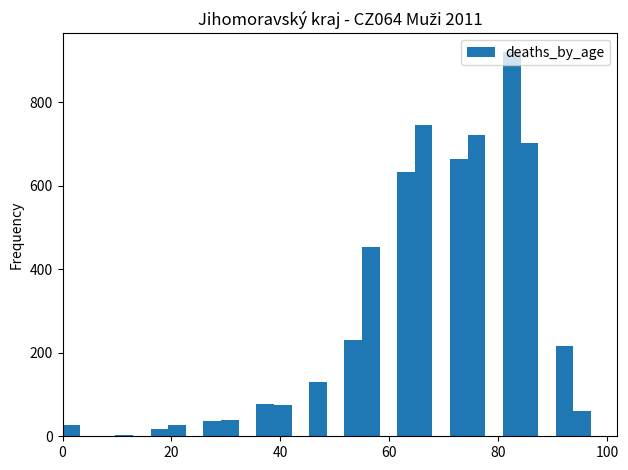

Read against the x-axis, roughly where is the centre of the tallest bar?

82